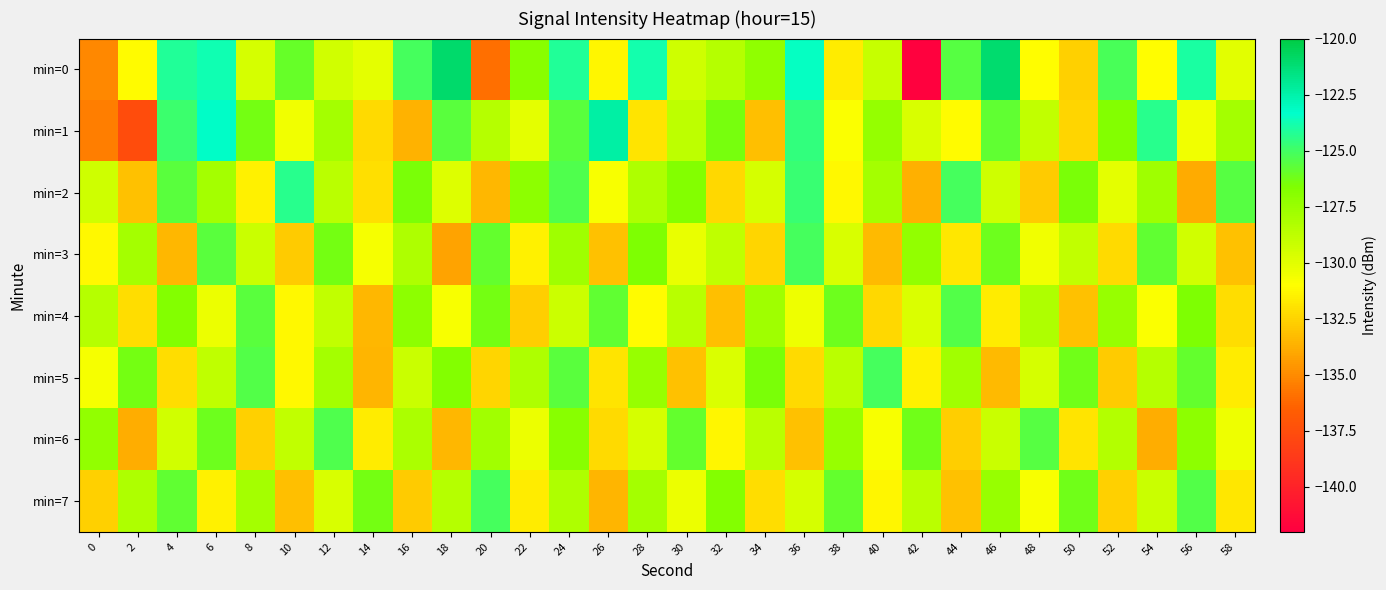

What is the maximum value shown in the chart?

-121.0